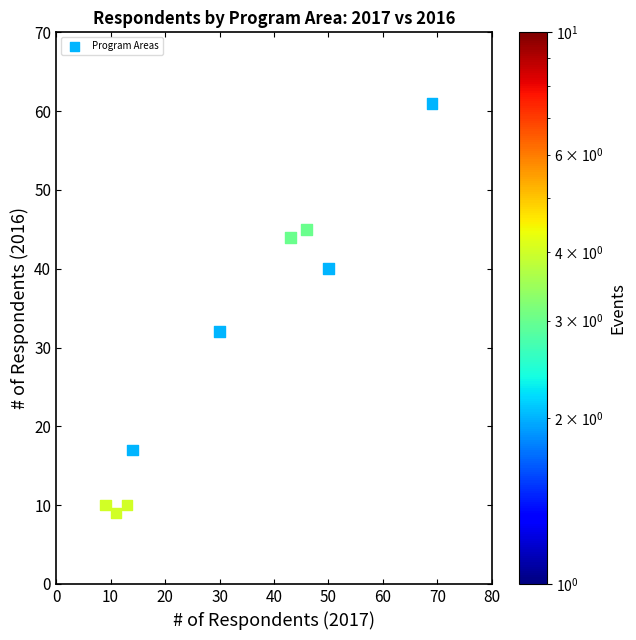

What is the range of X values (max minus min)?

60